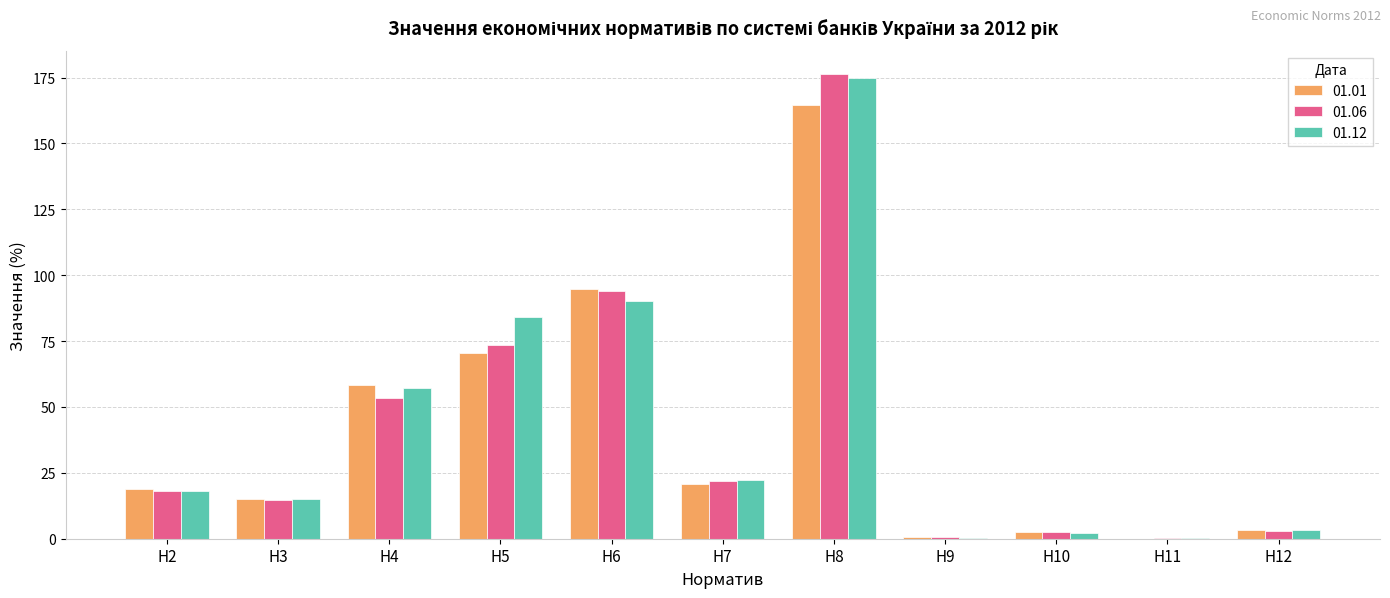

At which category is the sum across all series the highest?

Н8